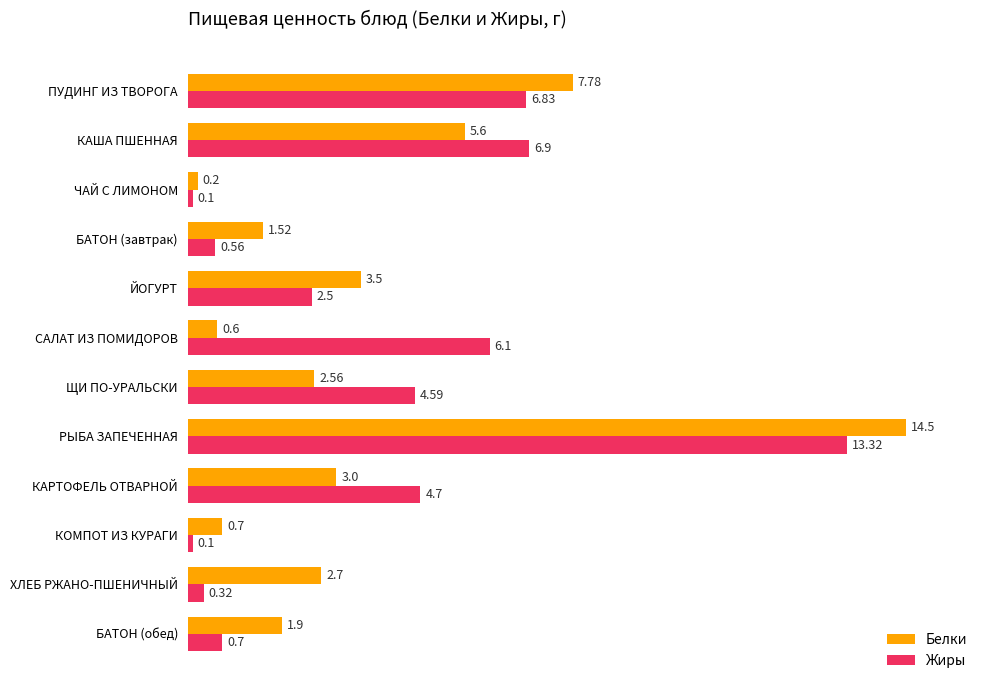

What is the difference between the maximum and minimum values in the Белки series?

14.3